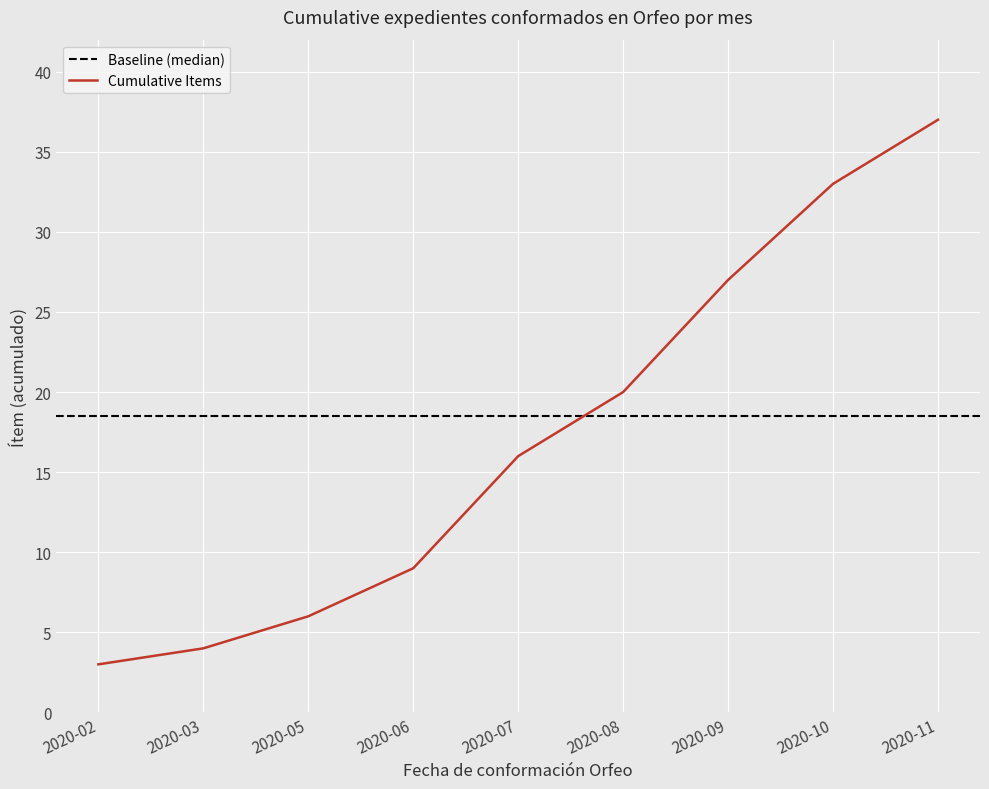

What is the ratio of the value at 2020-07 to the value at 2020-06?

1.8